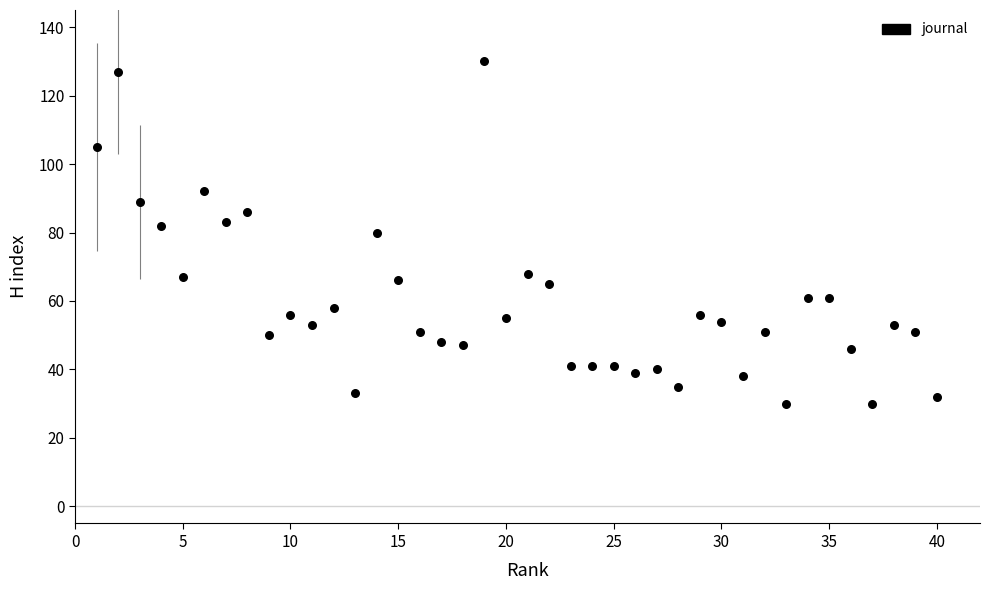

What is the range of X values (max minus min)?

39